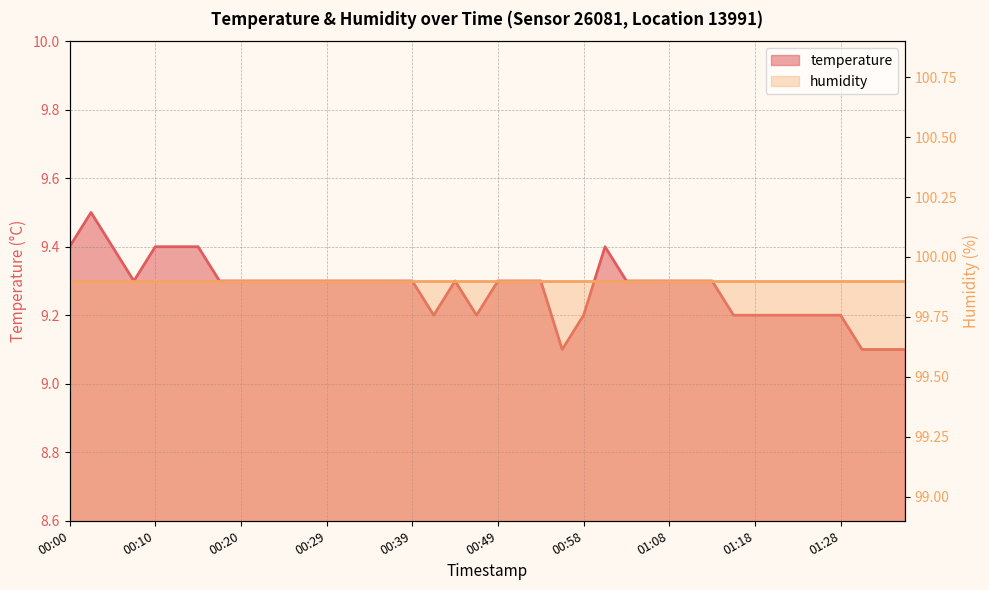

Rank the categories by value from lowest to highest.

00:56, 01:30, 01:33, 01:35, 00:41, 00:46, 00:58, 01:15, 01:18, 01:20, 01:23, 01:25, 01:28, 00:07, 00:17, 00:20, 00:22, 00:24, 00:27, 00:29, 00:32, 00:34, 00:37, 00:39, 00:44, 00:49, 00:51, 00:54, 01:03, 01:06, 01:08, 01:11, 01:13, 00:00, 00:05, 00:10, 00:12, 00:15, 01:01, 00:03